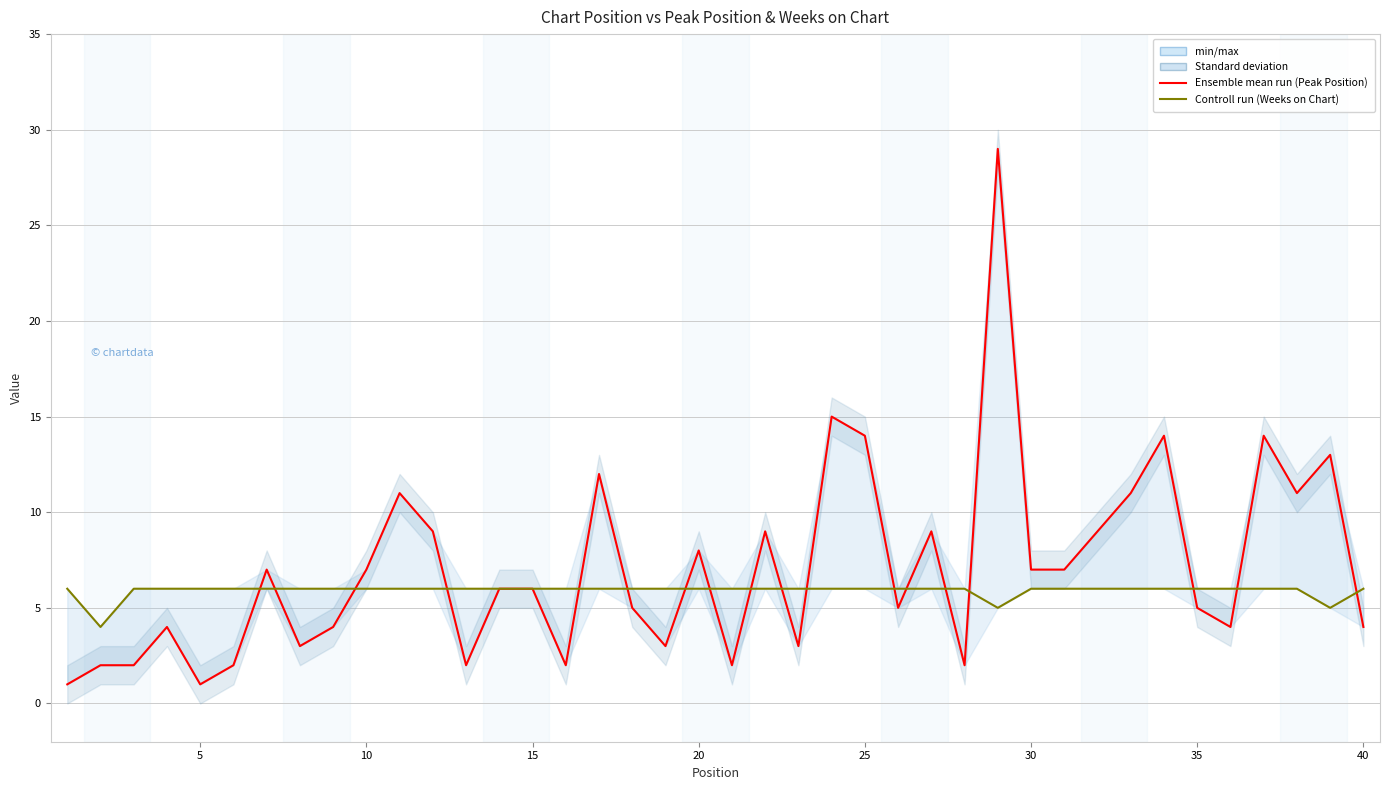

True or false: Controll run (Weeks on Chart) and Ensemble mean run (Peak Position) cross at least once.

True